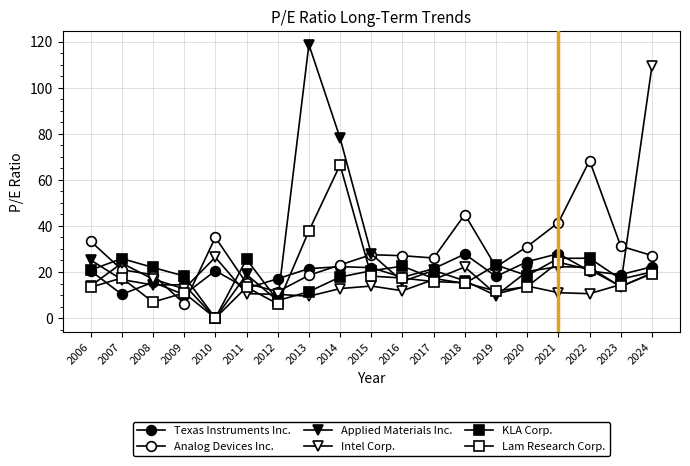

Which label corresponds to the smallest value in the chart?

2010